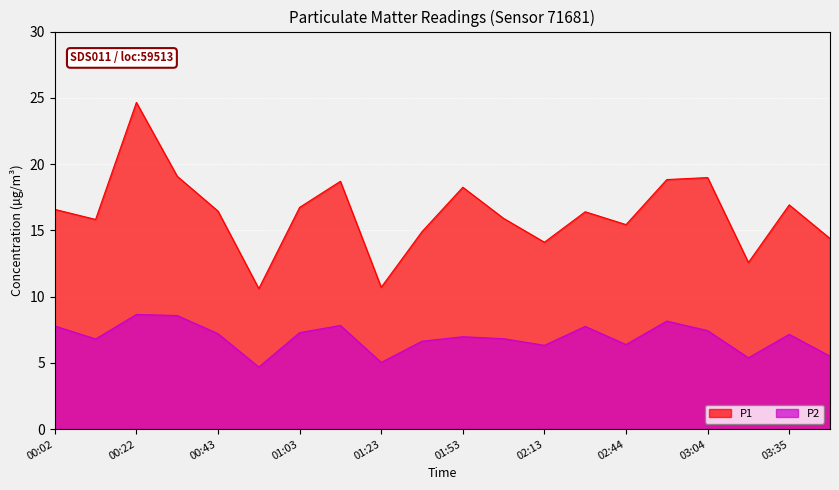

At which category is the sum across all series the highest?

00:22